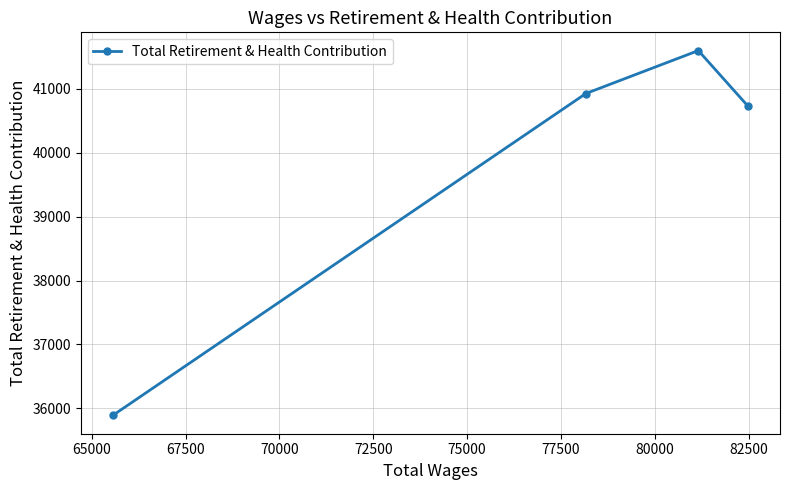

What is the minimum value shown in the chart?

35888